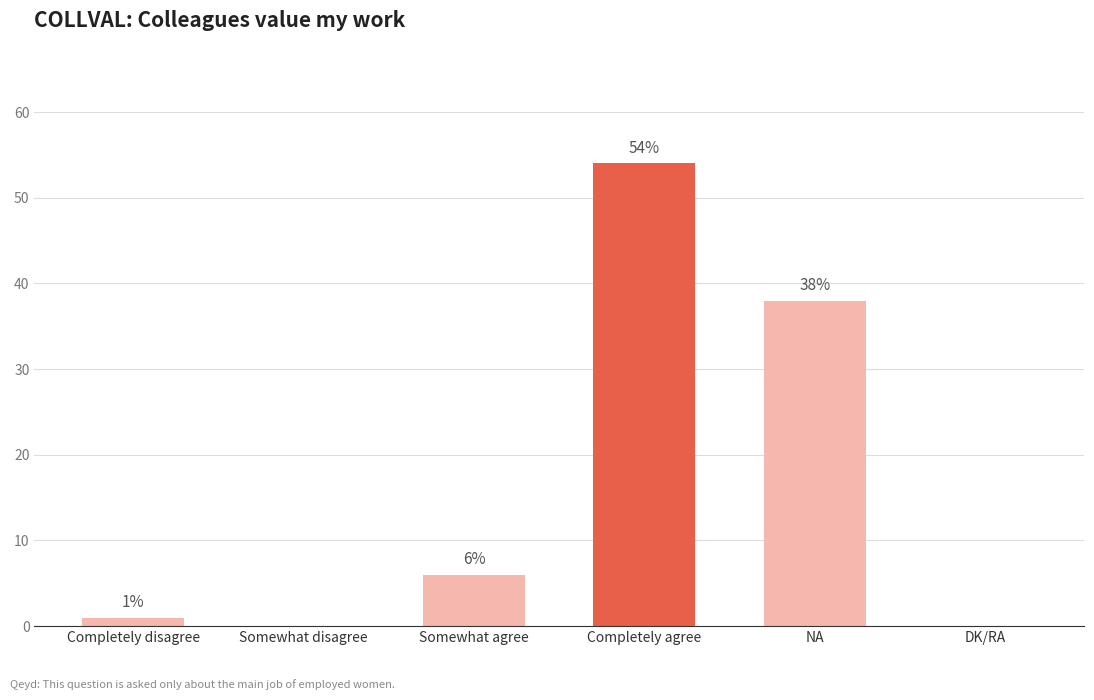

What is the greatest value displayed?

54